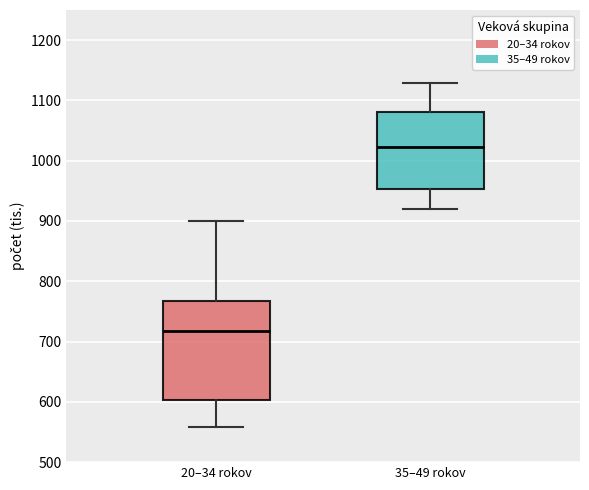

Which box's median line is the highest?

35–49 rokov